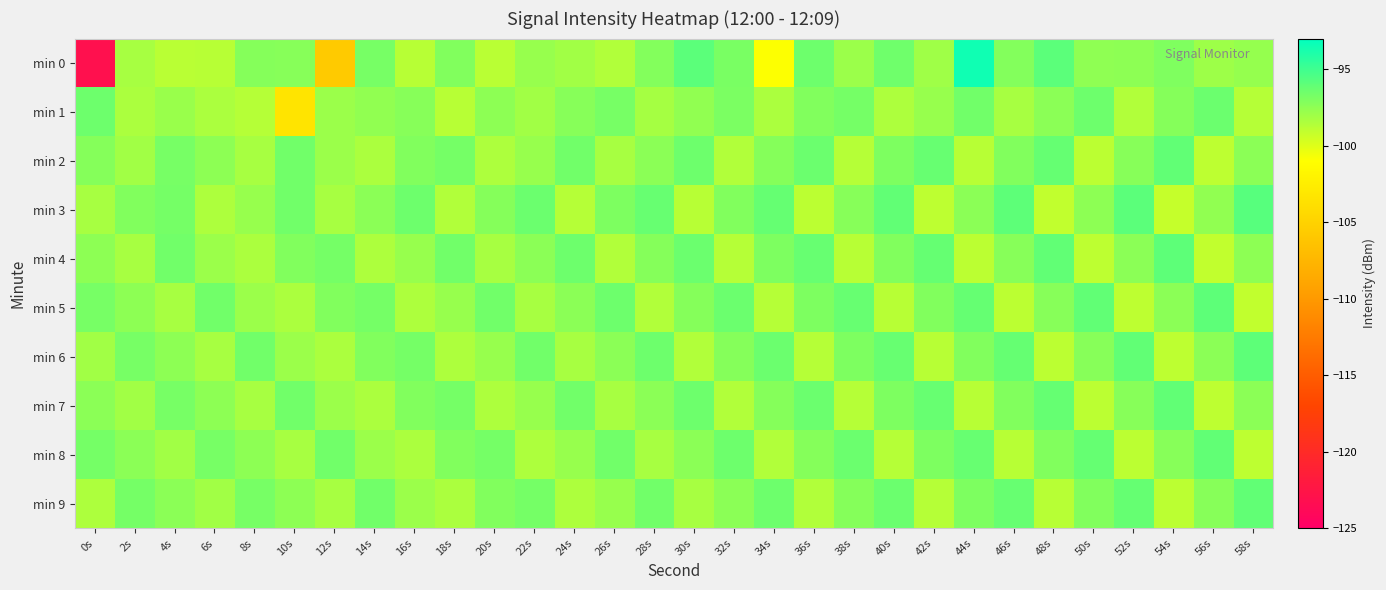

Which series has the largest total across all categories?

min 3